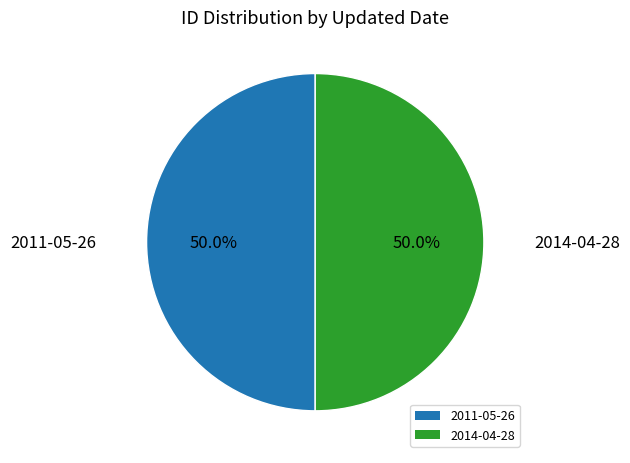

The 2014-04-28 slice represents 50% of the pie. True or false?

True